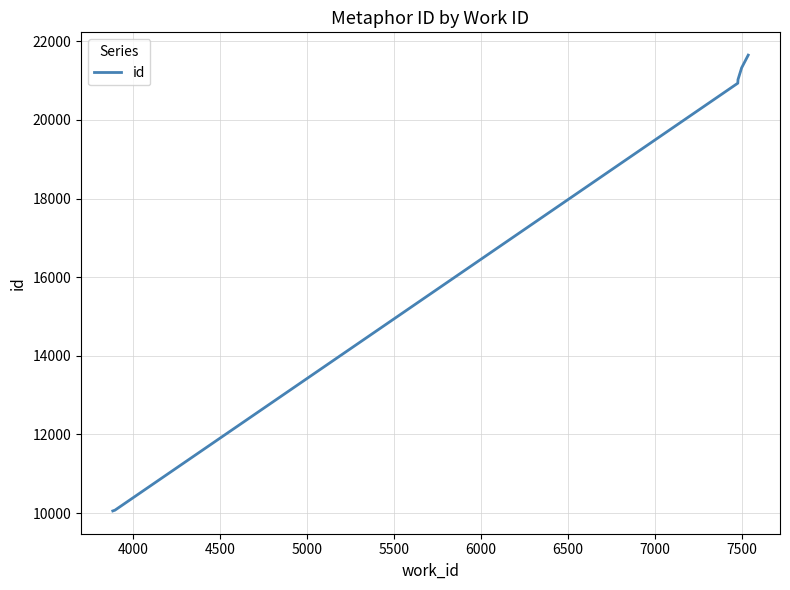

Reading left to right, what are all the values shown in this chart?

10055	10066	10072	10073	20935	21014	21024	21310	21317	21649